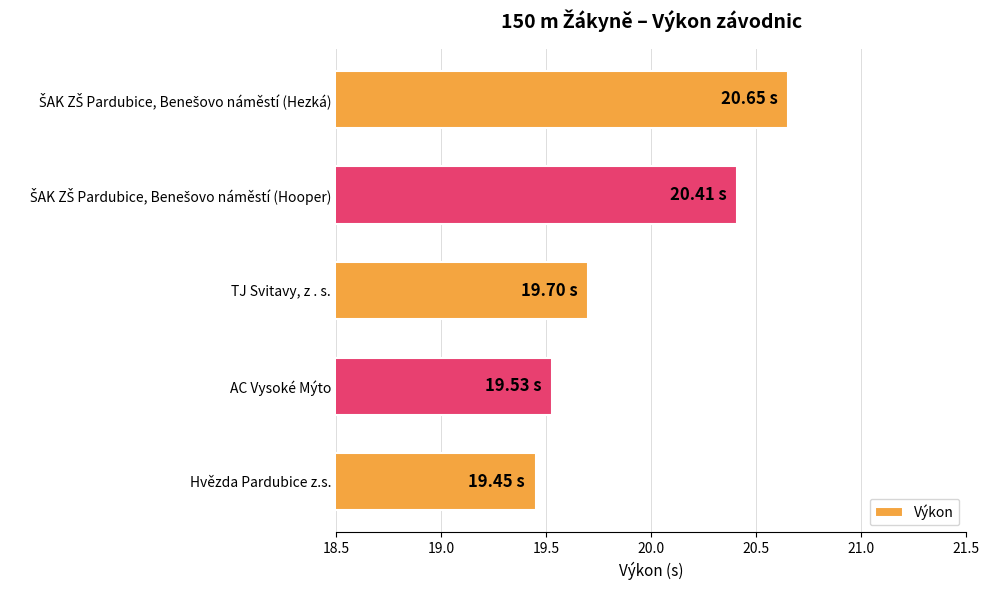

Approximately how many times larger is the value at Hvězda Pardubice z.s. compared to AC Vysoké Mýto?

1.0